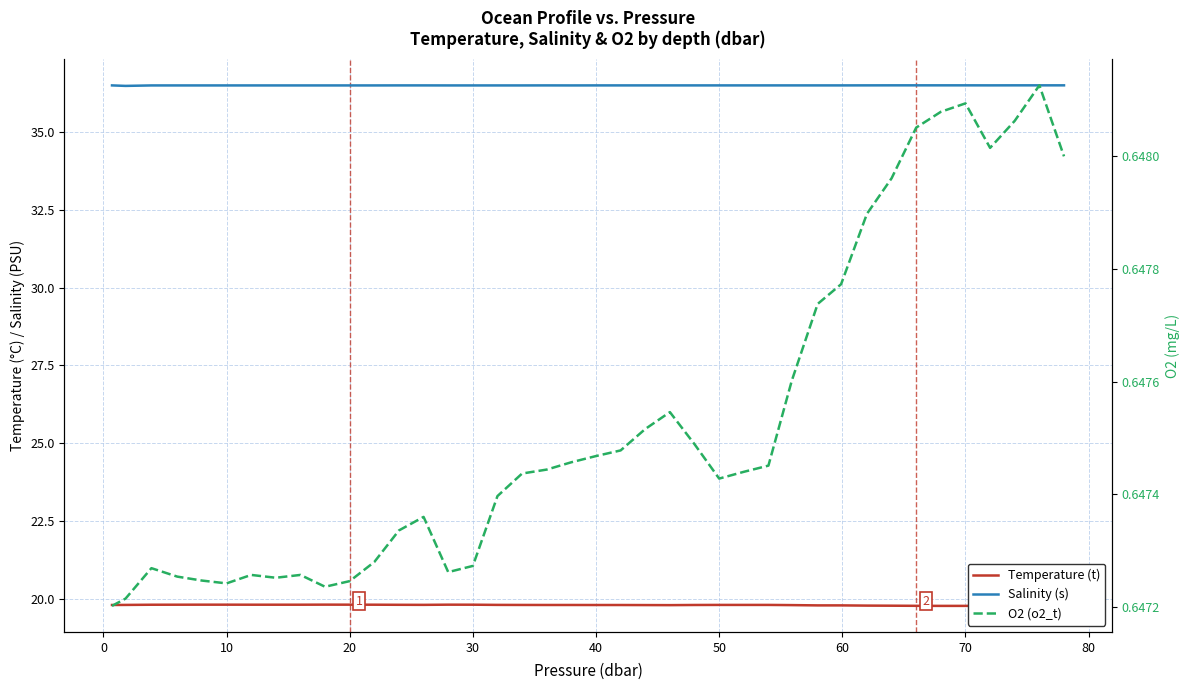

What is the maximum value for Salinity (s)?

36.5